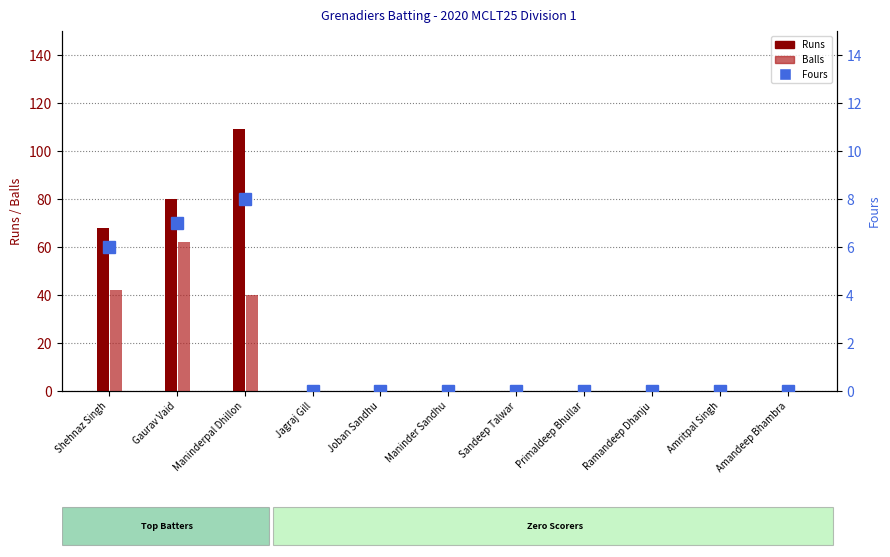

At which category is the sum across all series the highest?

Maninderpal Dhillon